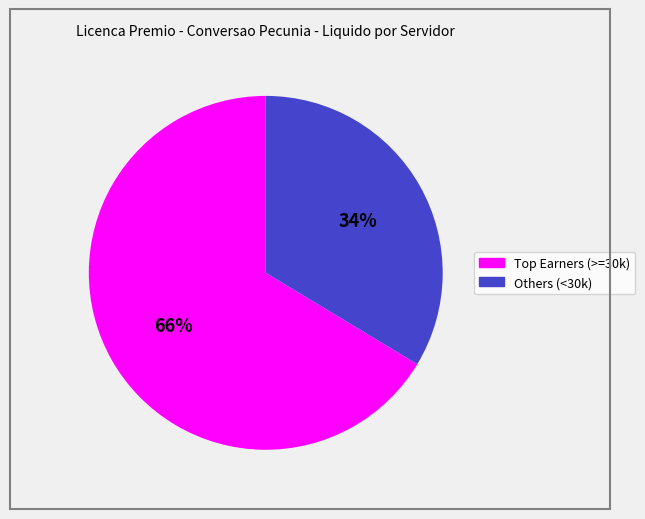

Is there a majority slice in this chart?

Yes